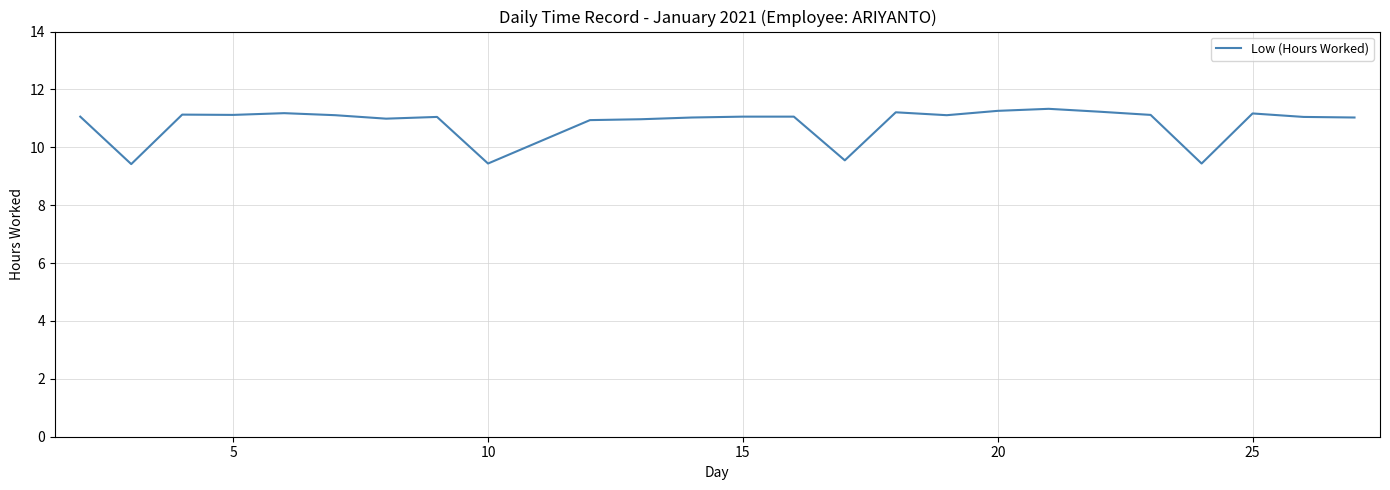

What is the maximum value shown in the chart?

11.3